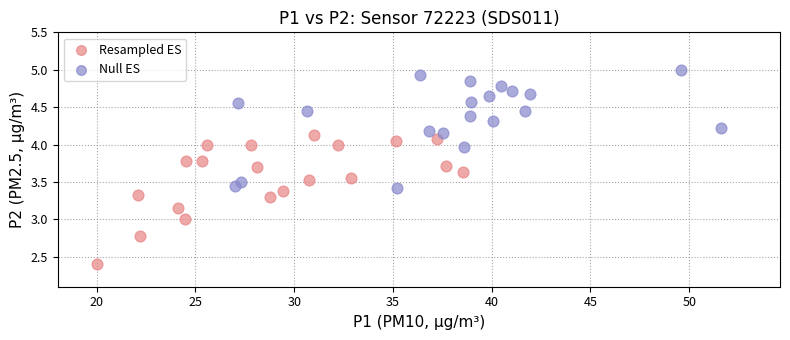

Which series reaches the maximum Y coordinate?

Null ES